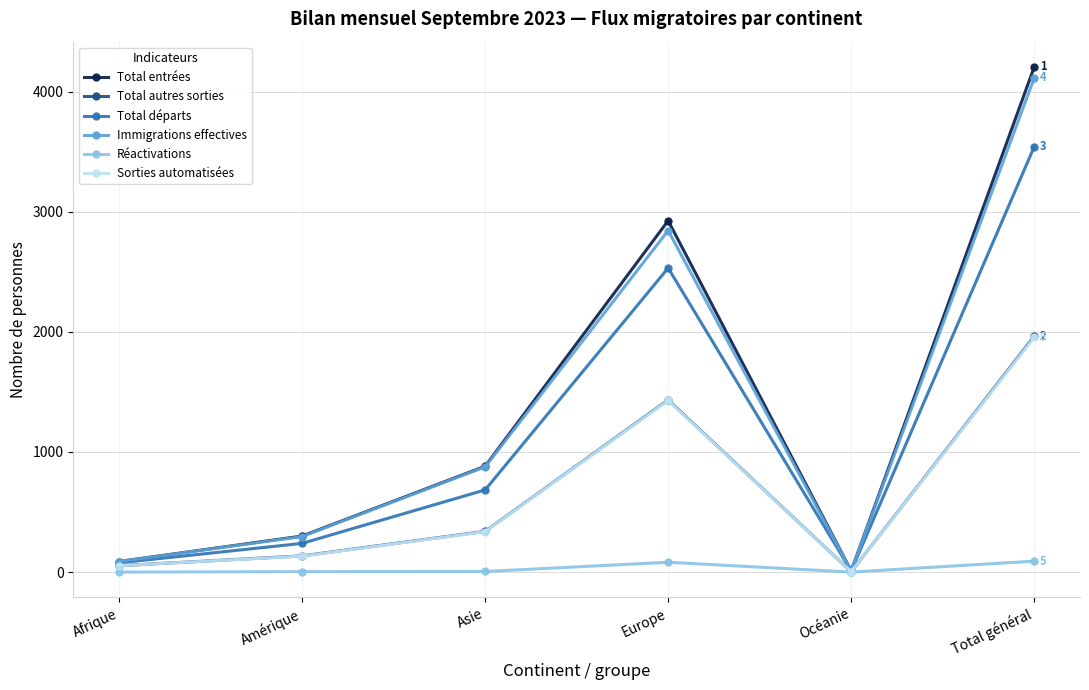

How many interior local valleys does the Immigrations effectives series have?

1